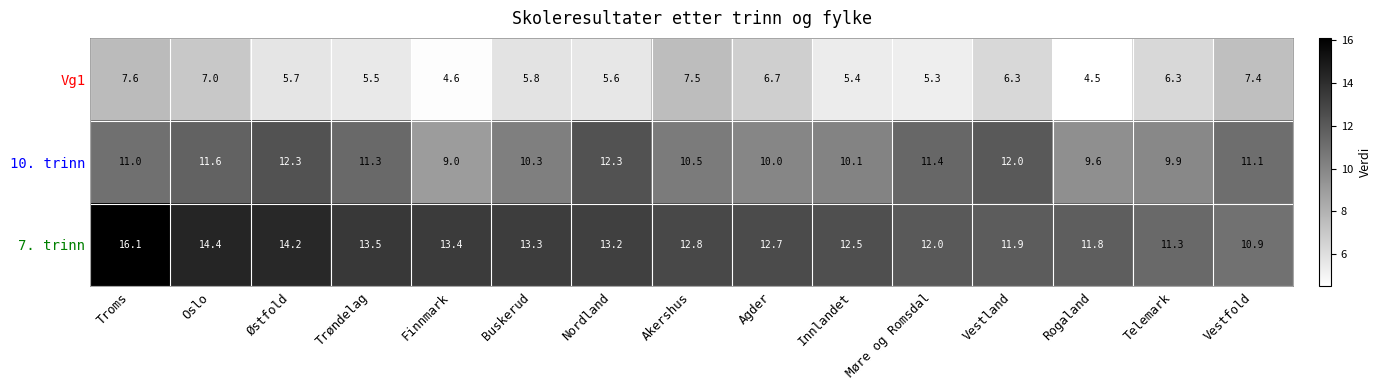

Which series has the largest range (max minus min)?

7. trinn